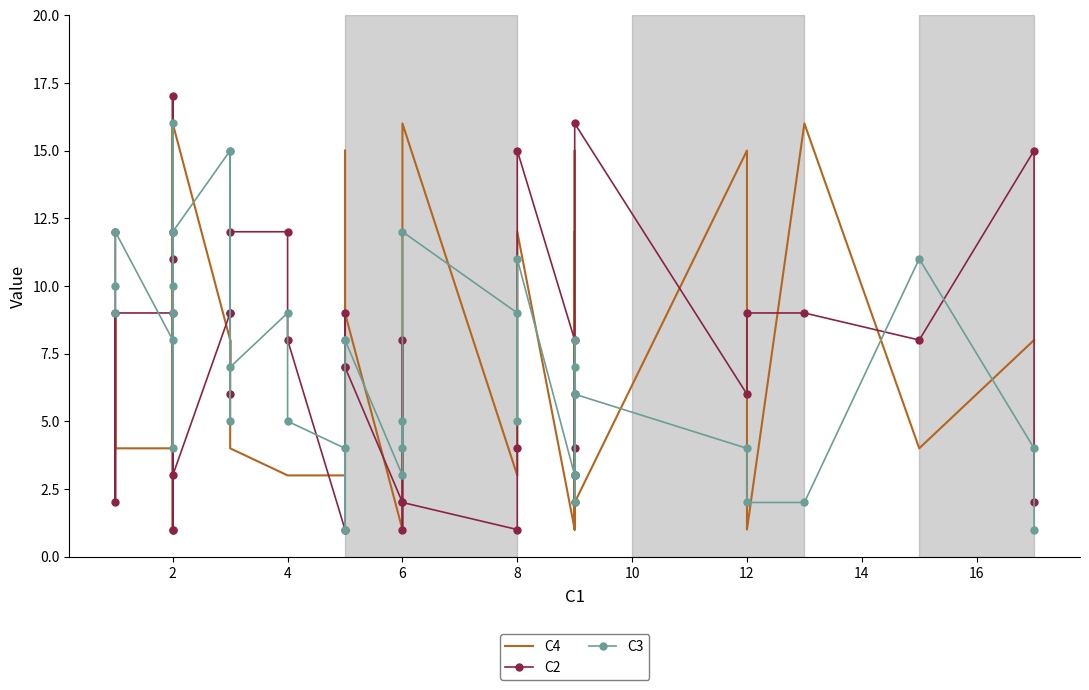

What is the minimum value shown in the chart?

1